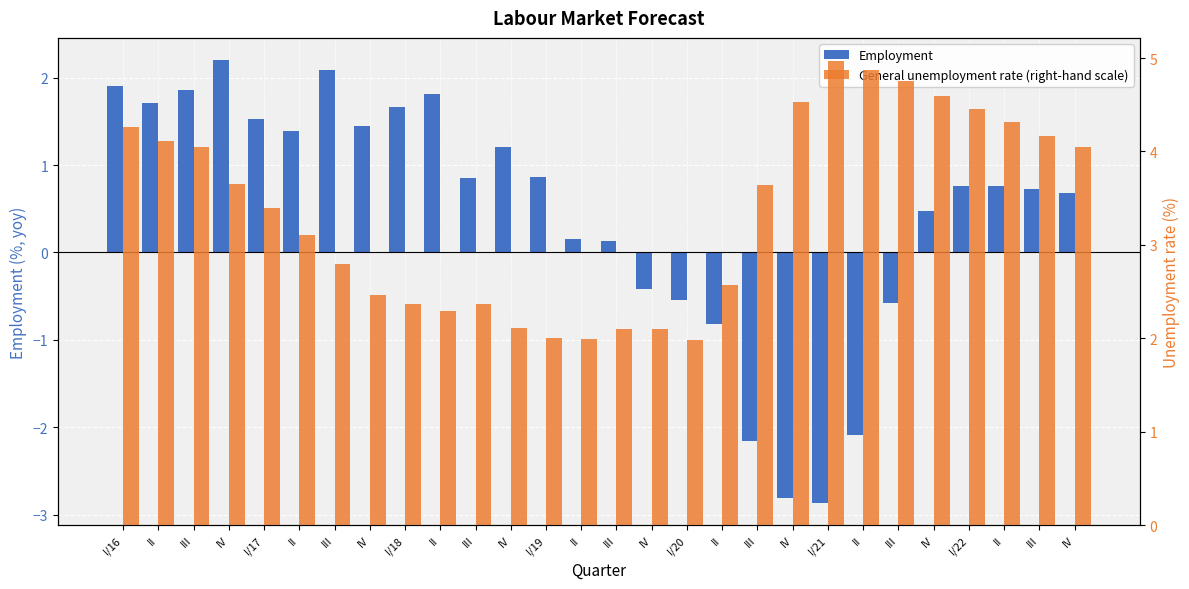

Are the bars horizontal?

No